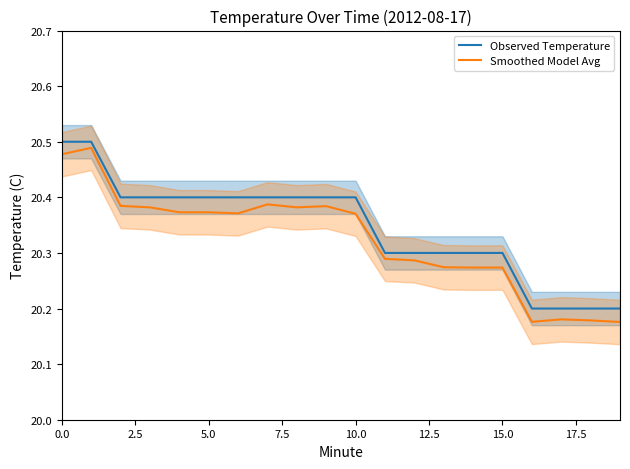

List the series in order of their overall mean, highest first.

Observed Temperature, Smoothed Model Avg